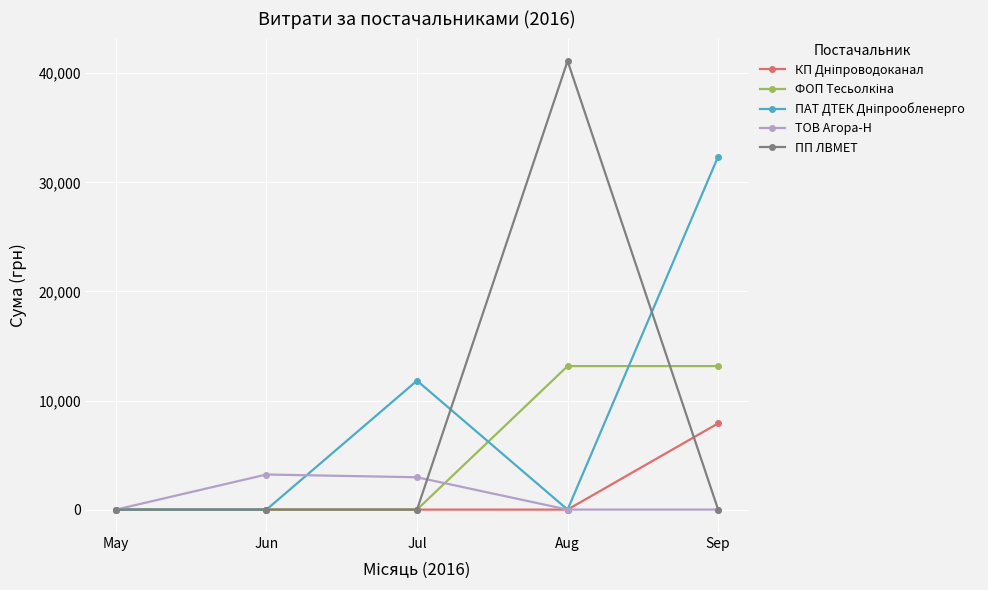

Which series has the largest range (max minus min)?

ПП ЛВМЕТ